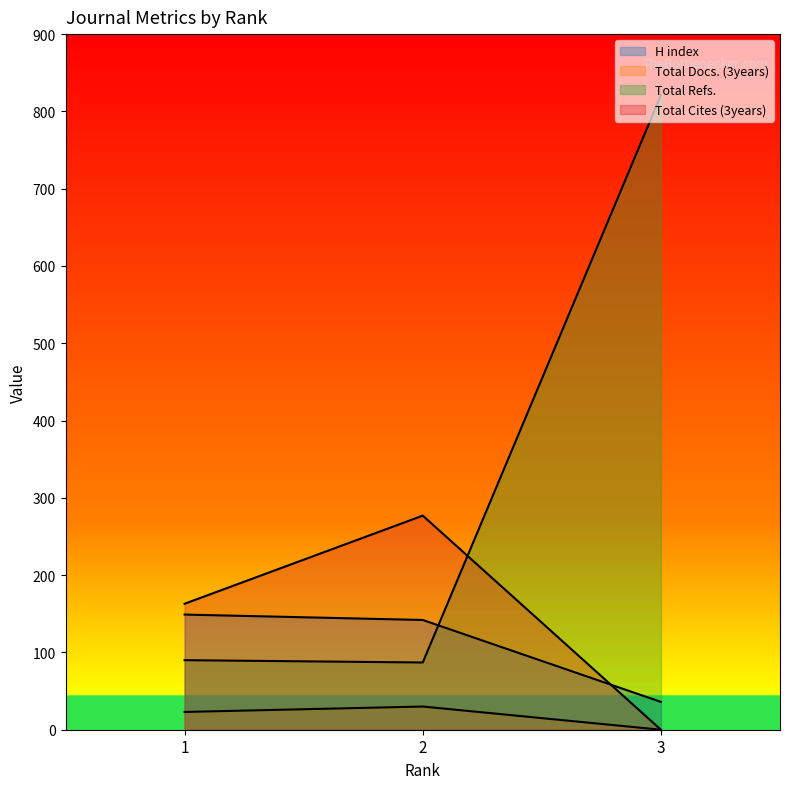

What is the difference between the Total Refs. values at 3 and 2?

734